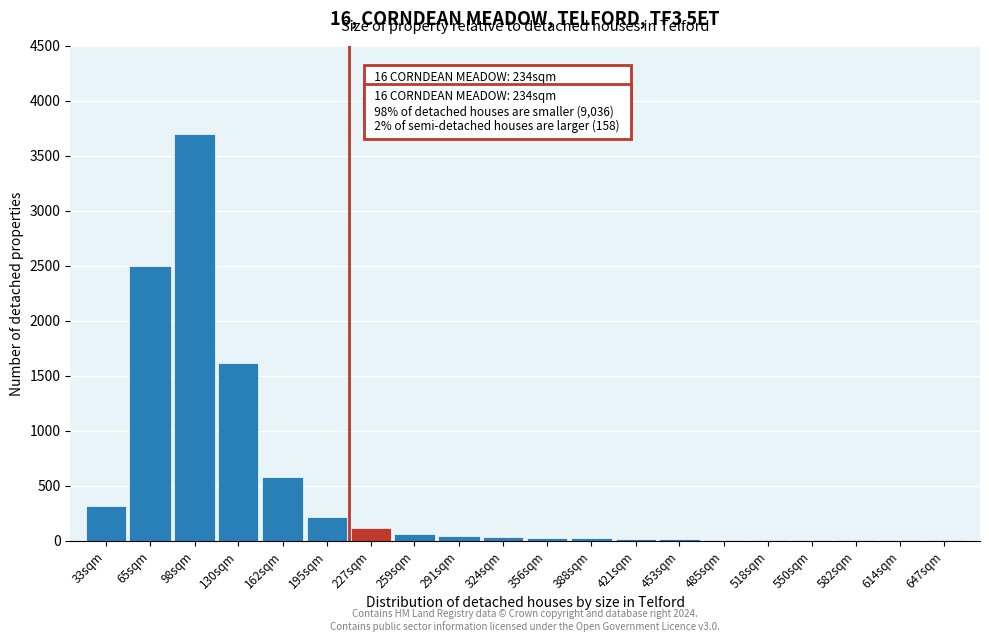

The value at 227sqm is 120. True or false?

True